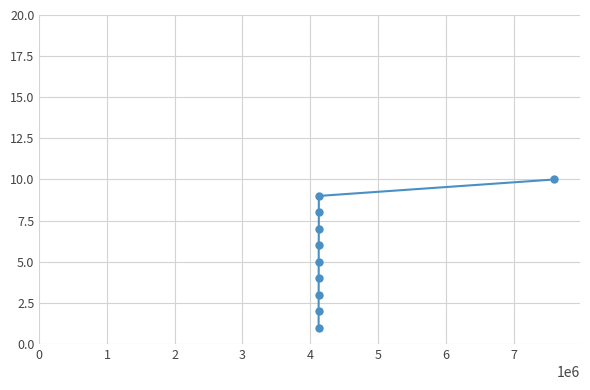

What is the greatest value displayed?

10